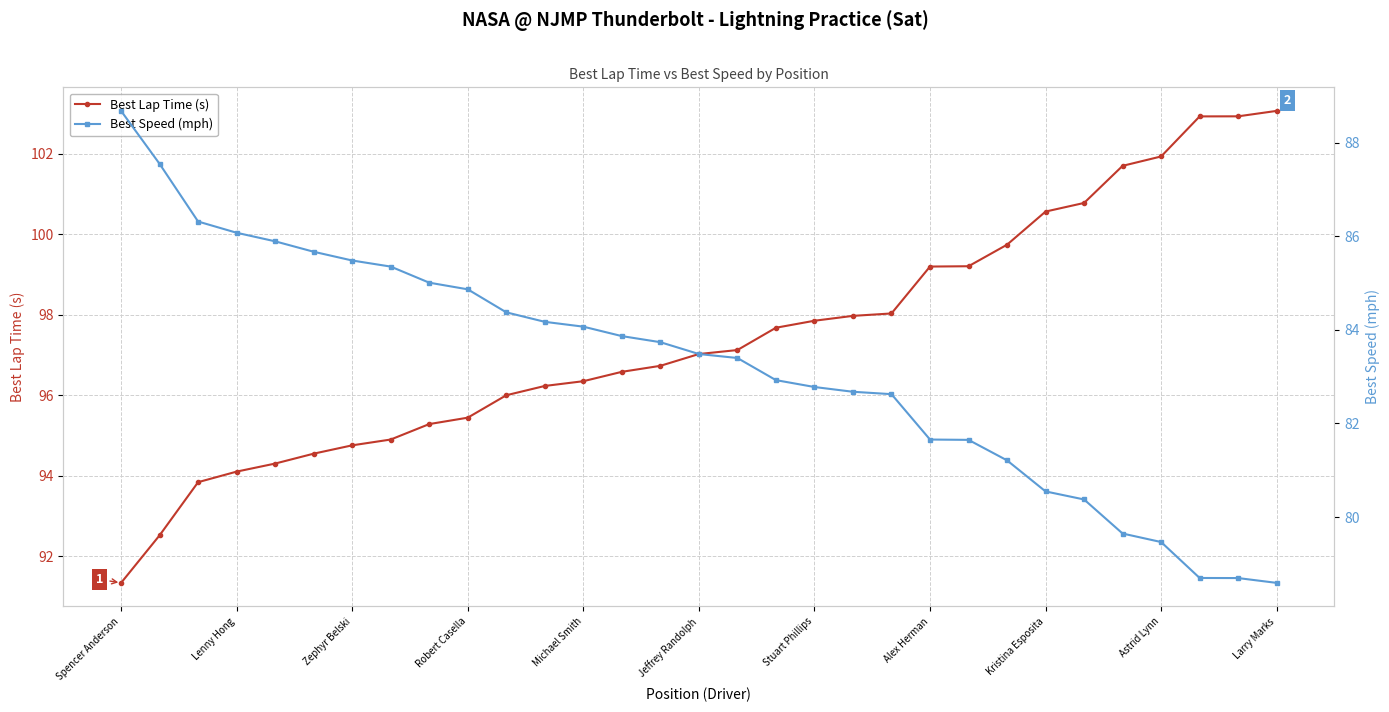

True or false: Best Lap Time (s) has a value of 60.8 at Lenny Hong.

False